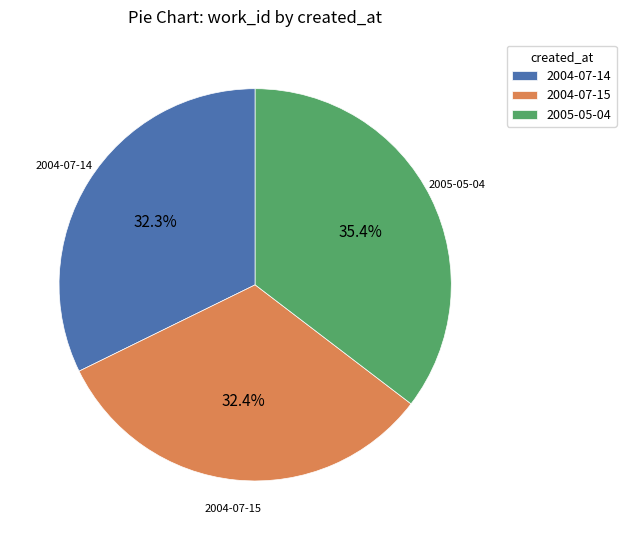

Is it true that 2005-05-04 is 35% of the pie?

True